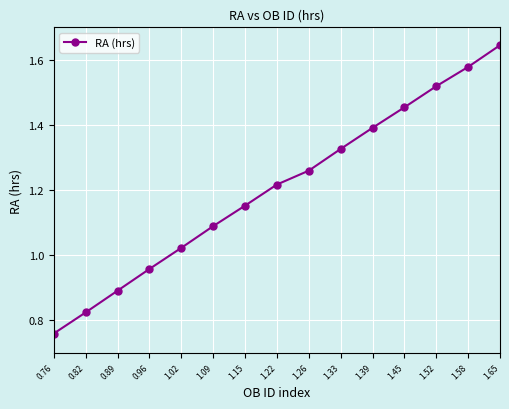

List the labels in order of value, largest first.

1.65, 1.58, 1.52, 1.45, 1.39, 1.33, 1.26, 1.22, 1.15, 1.09, 1.02, 0.96, 0.89, 0.82, 0.76